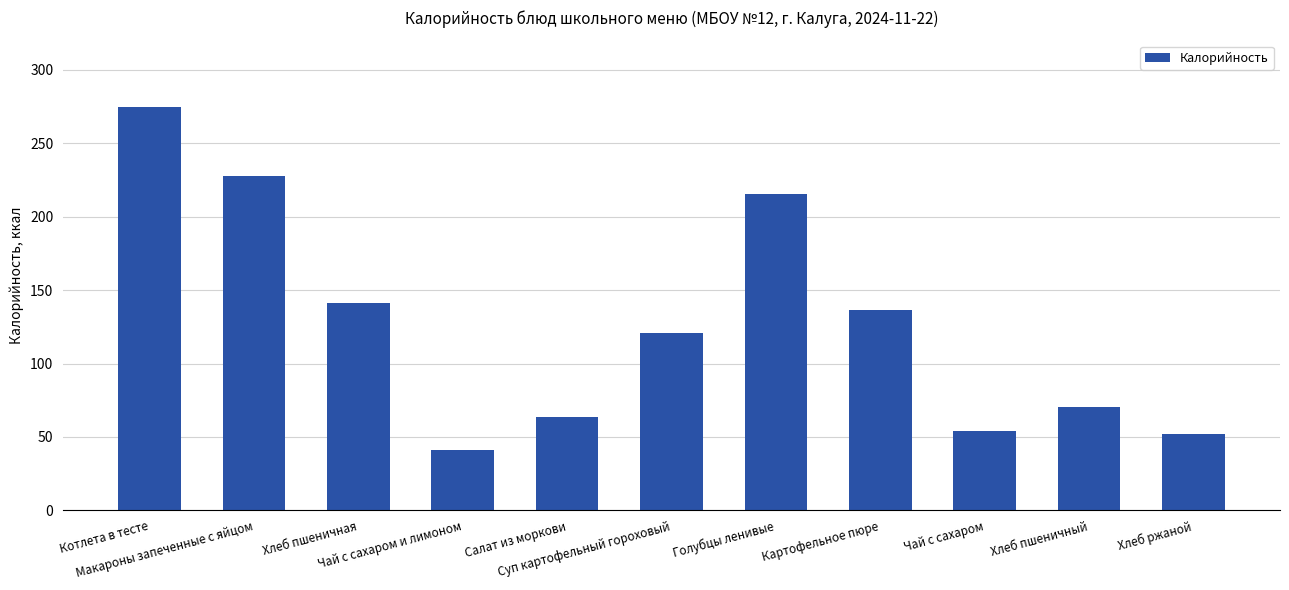

What is the approximate value at Салат из моркови?

63.4